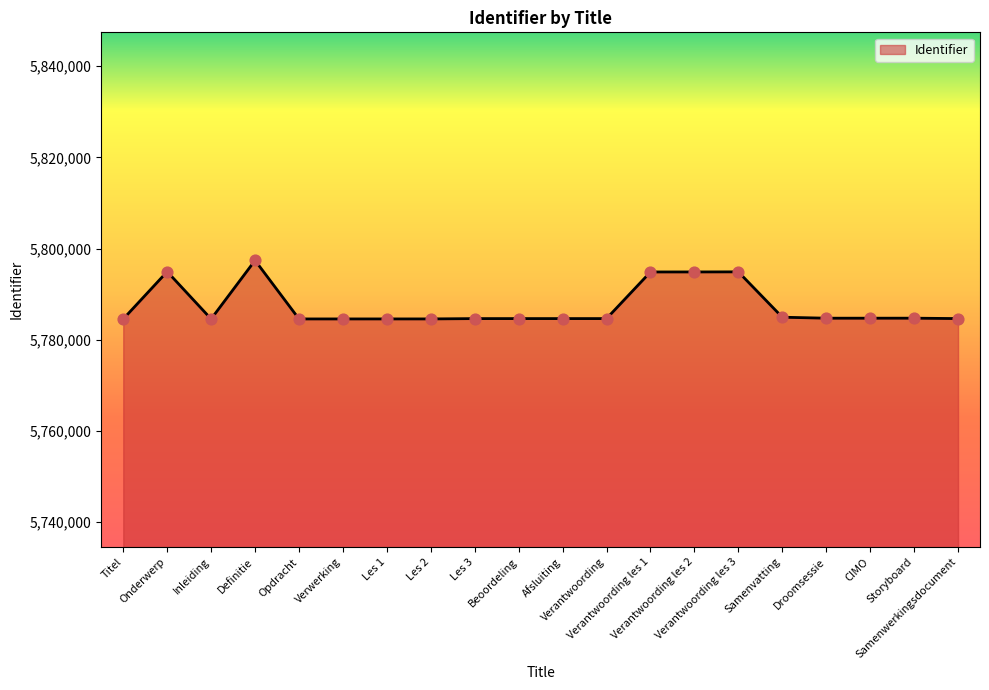

What is the difference between the maximum and minimum values?

12848